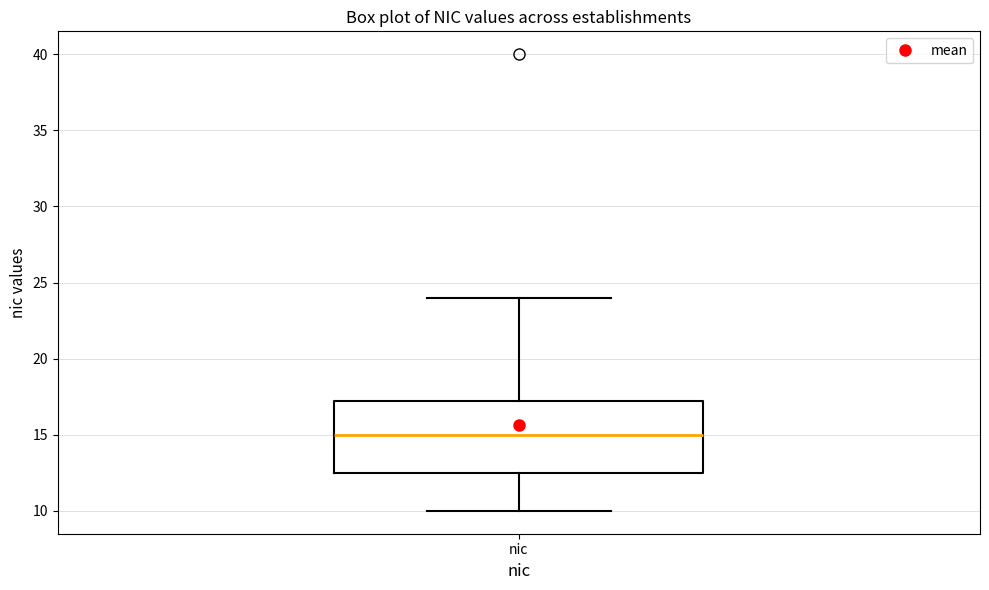

Read this box plot against the y-axis: the position of the median line, the range covered by the box, and the ends of both whiskers. The values are not printed on the chart, so give them approximately, as read against the axis.

median 15.0, box 12.5 to 17.5, whiskers 10.0 to 24.0